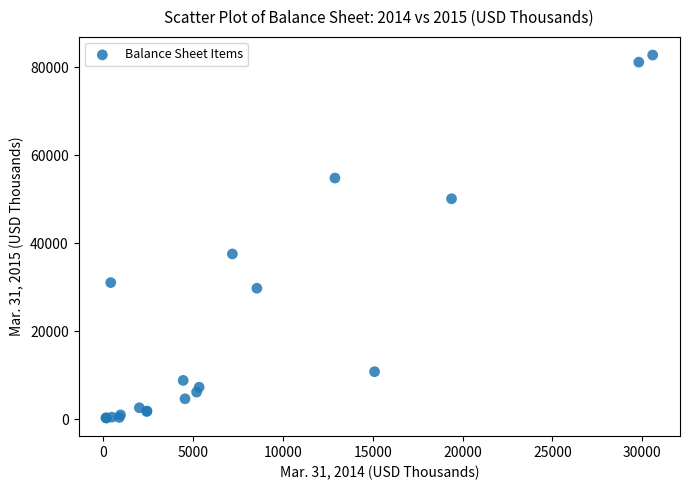

What Y value in the scatter plot is closest to 41486?

37525